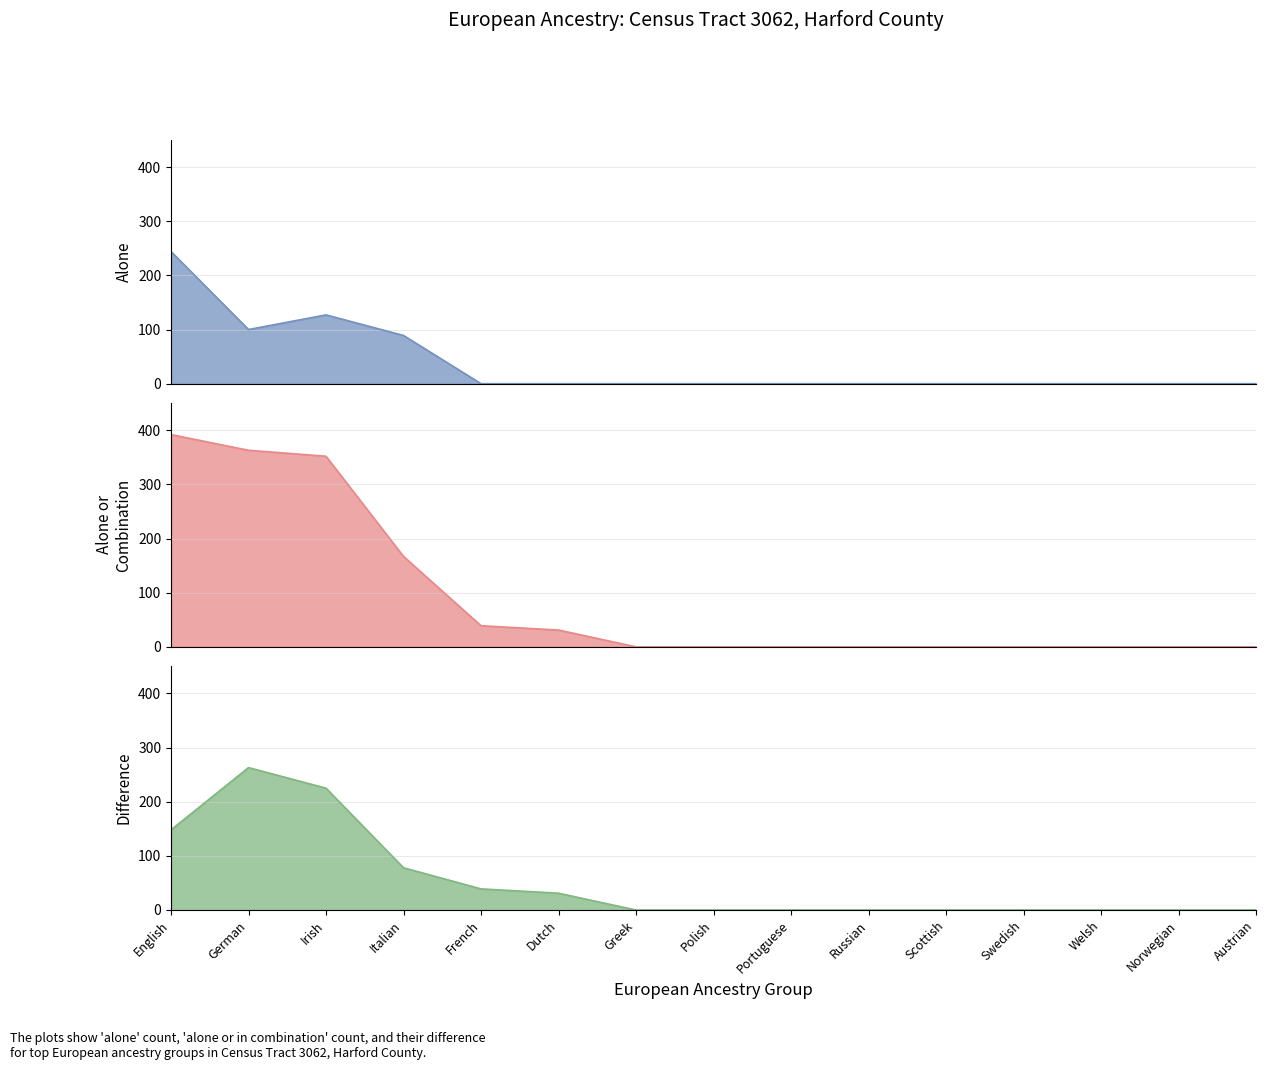

Reading left to right, extract all data points from this chart.

alone: English=244	German=100	Irish=127	Italian=89	French=0	Dutch=0	Greek=0	Polish=0	Portuguese=0	Russian=0	Scottish=0	Swedish=0	Welsh=0	Norwegian=0	Austrian=0
alone_or_combination: English=392	German=363	Irish=352	Italian=167	French=39	Dutch=31	Greek=0	Polish=0	Portuguese=0	Russian=0	Scottish=0	Swedish=0	Welsh=0	Norwegian=0	Austrian=0
difference: English=148	German=263	Irish=225	Italian=78	French=39	Dutch=31	Greek=0	Polish=0	Portuguese=0	Russian=0	Scottish=0	Swedish=0	Welsh=0	Norwegian=0	Austrian=0